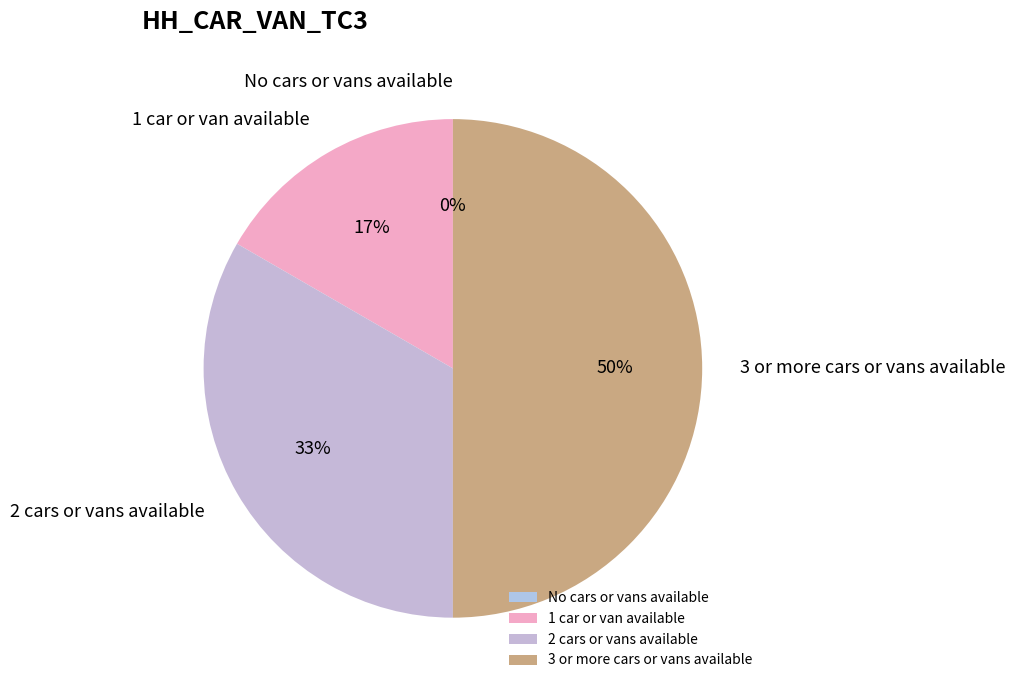

What is the change in value from 1 car or van available to 3 or more cars or vans available?

+2